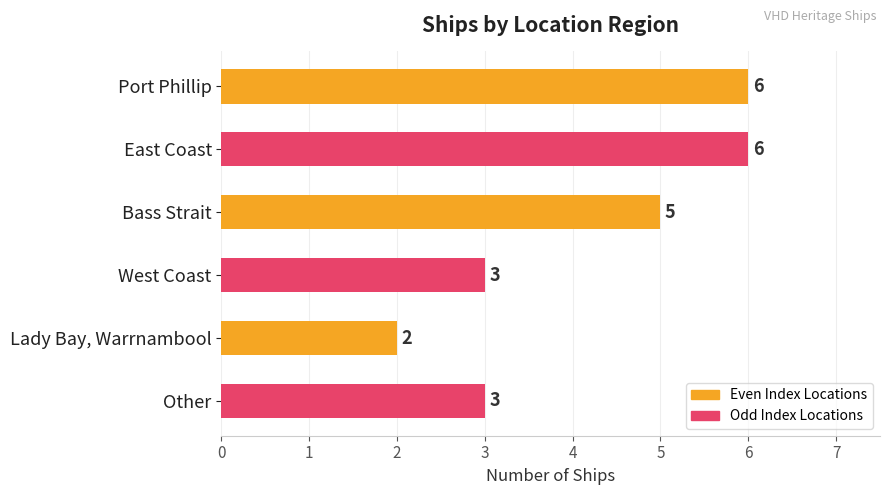

What is the difference between the second highest and second lowest values?

3